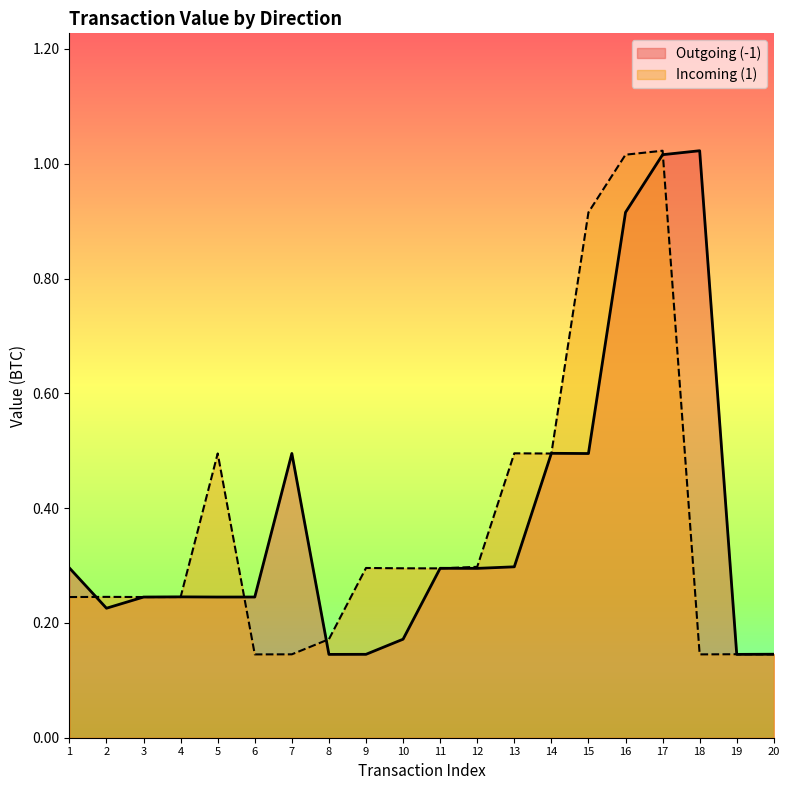

Which series has the largest range (max minus min)?

Outgoing (-1)